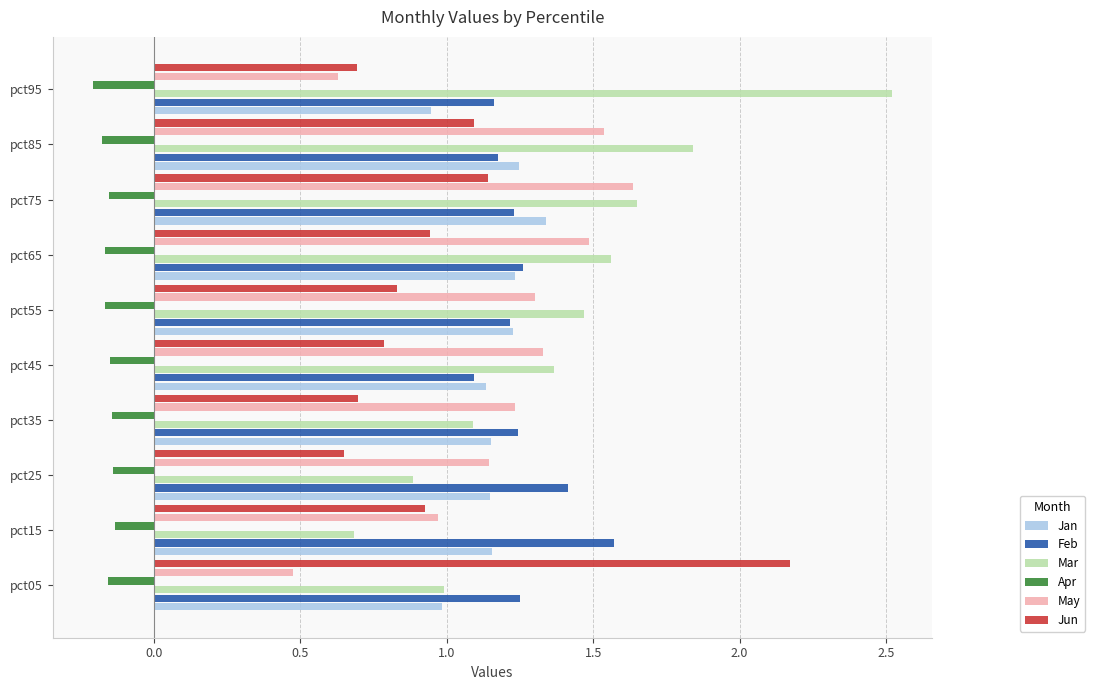

Which series has the largest range (max minus min)?

Mar